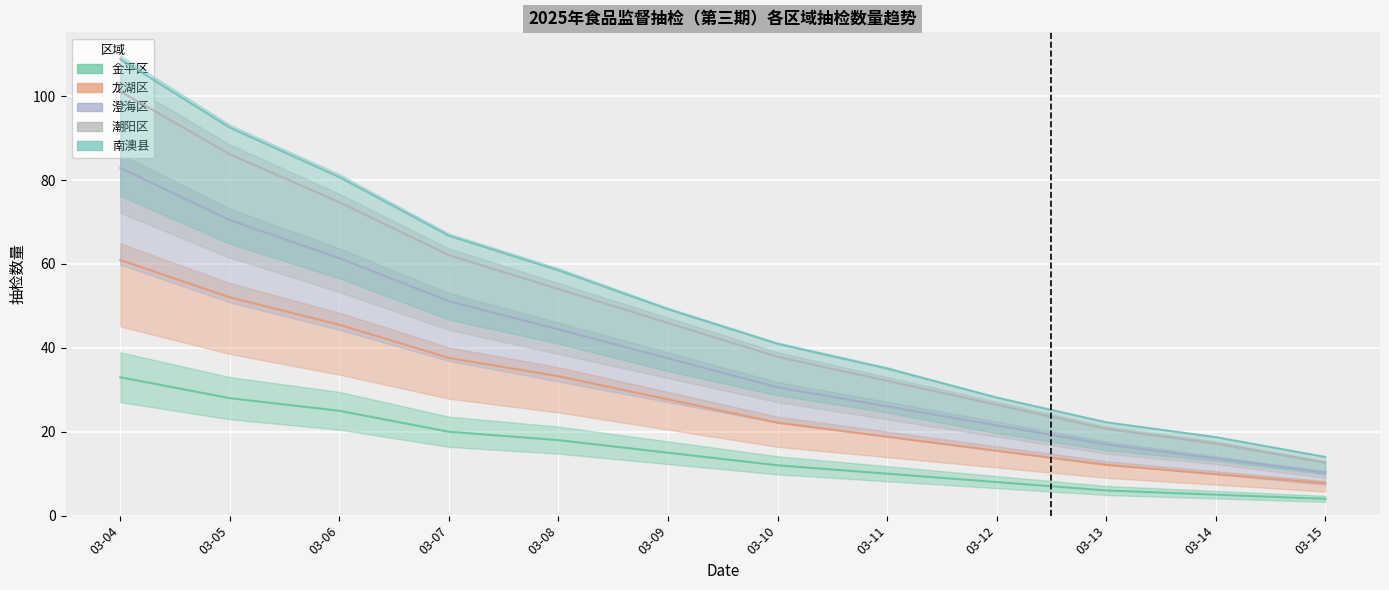

How many data points in 澄海区 are less than 37?

6